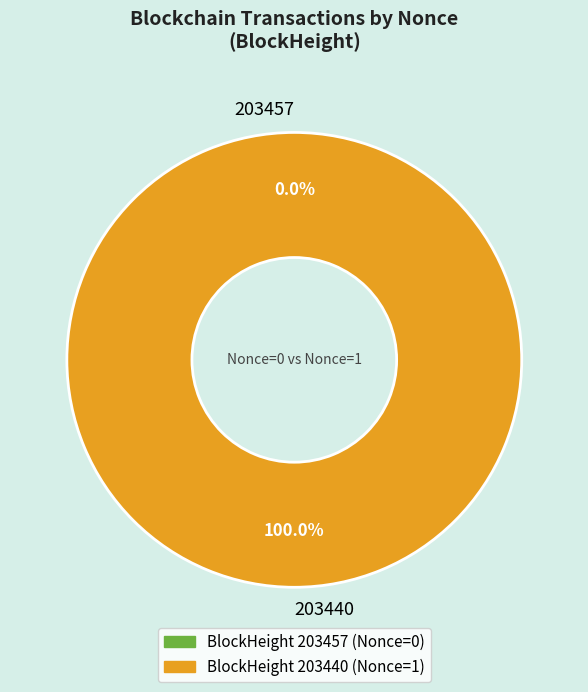

How many segments does this pie chart have?

2